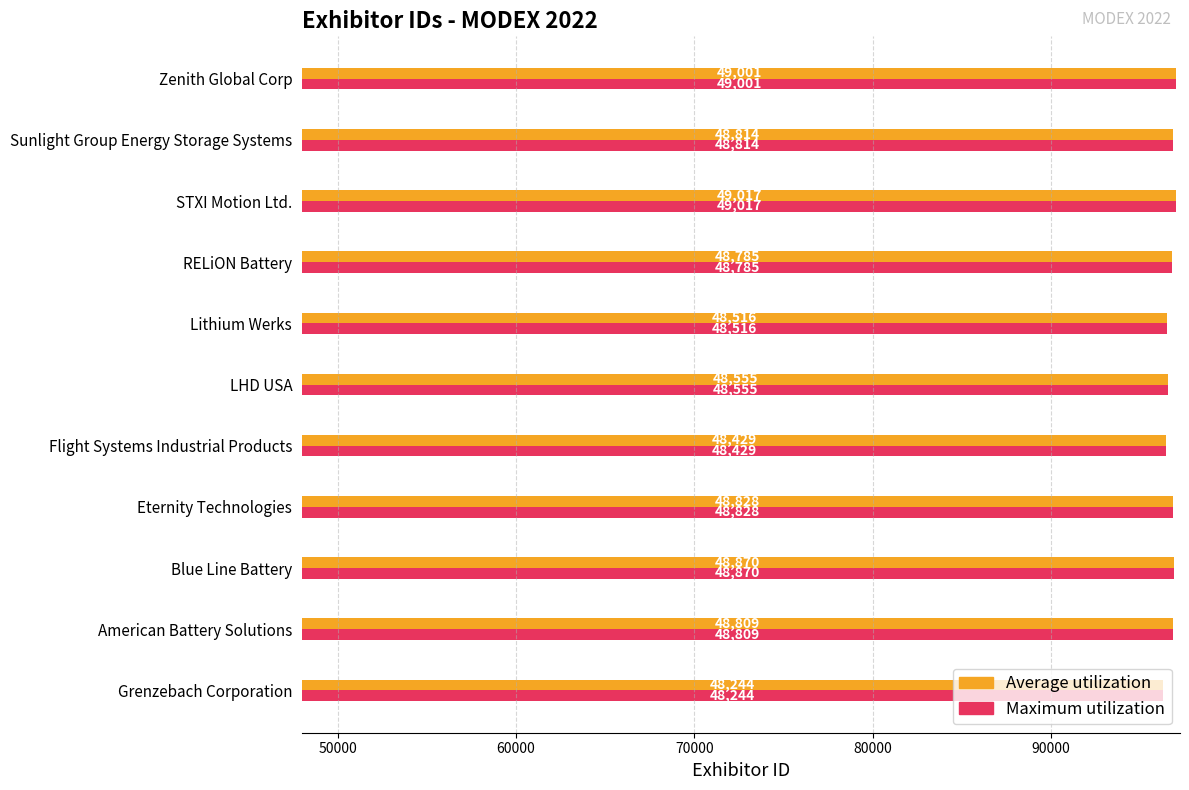

How many data points in Maximum utilization are less than 48809?

5